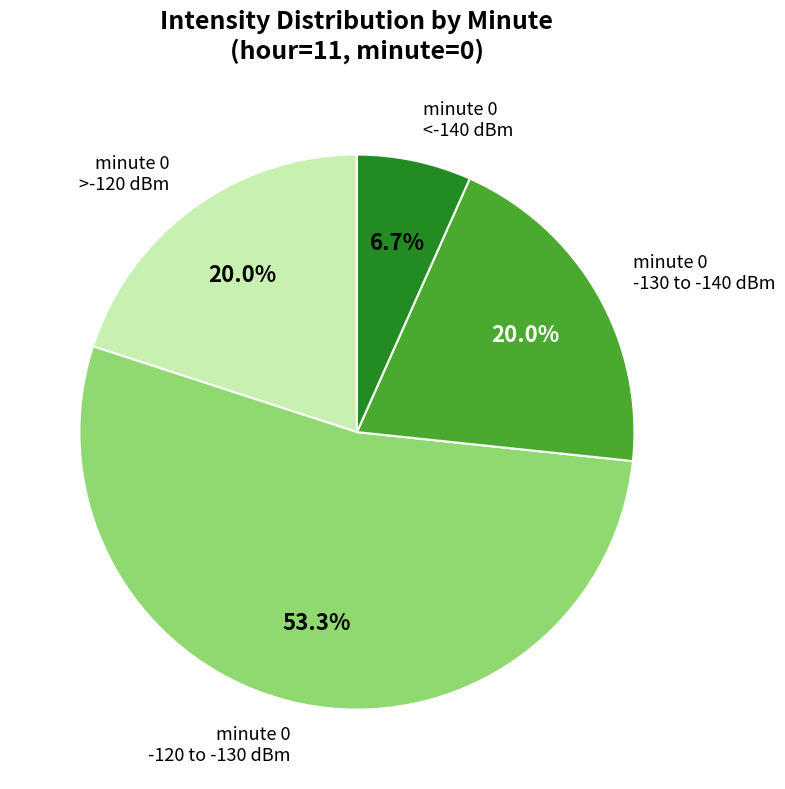

Do minute 0 >-120 dBm and minute 0 -130 to -140 dBm together represent more than half of the pie?

No